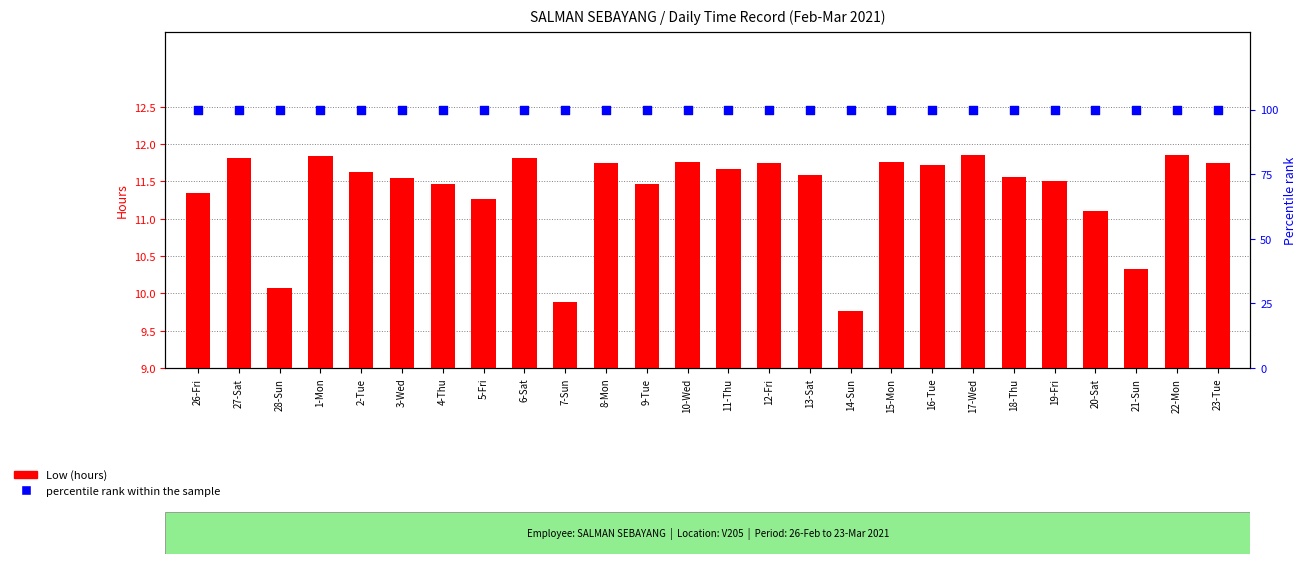

At how many categories does at least one series exceed 70?

26